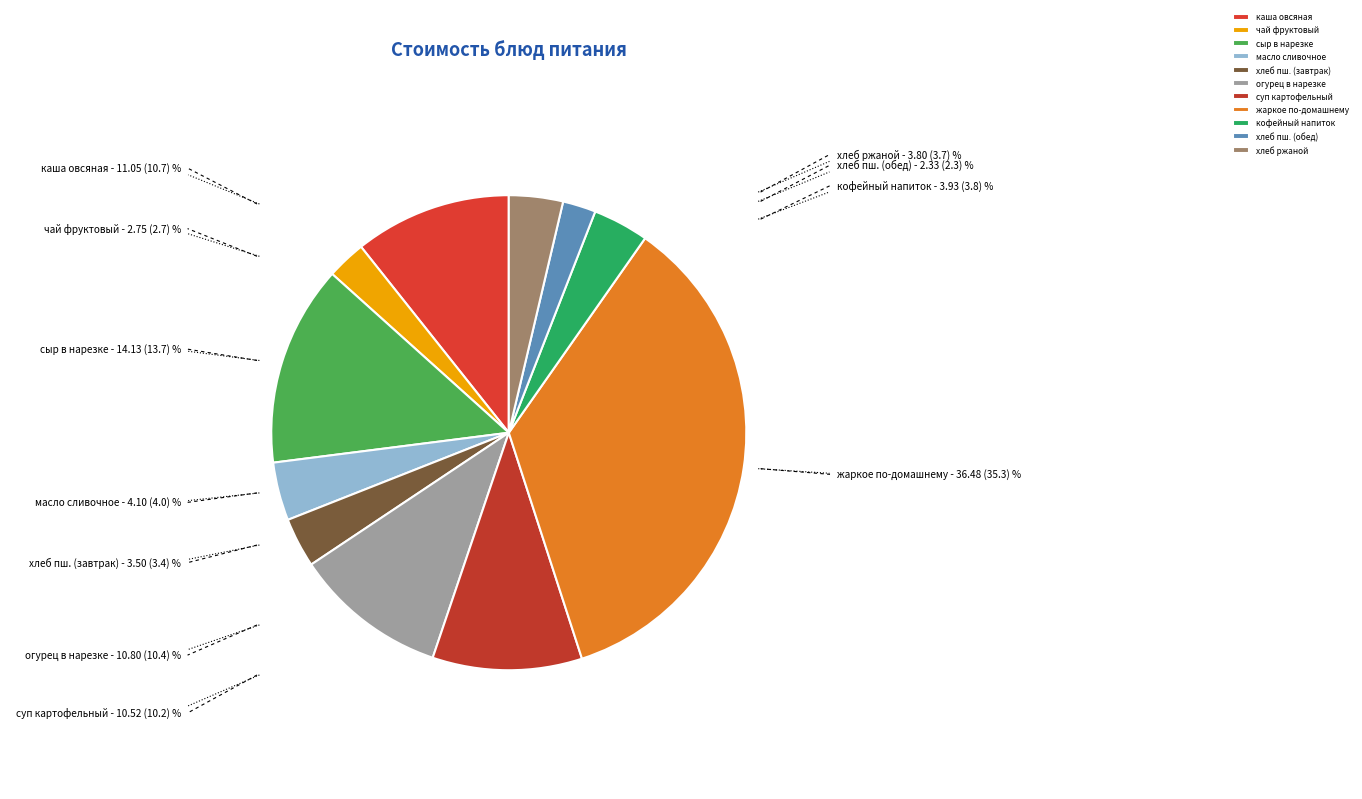

The огурец в нарезке slice represents 10% of the pie. True or false?

True